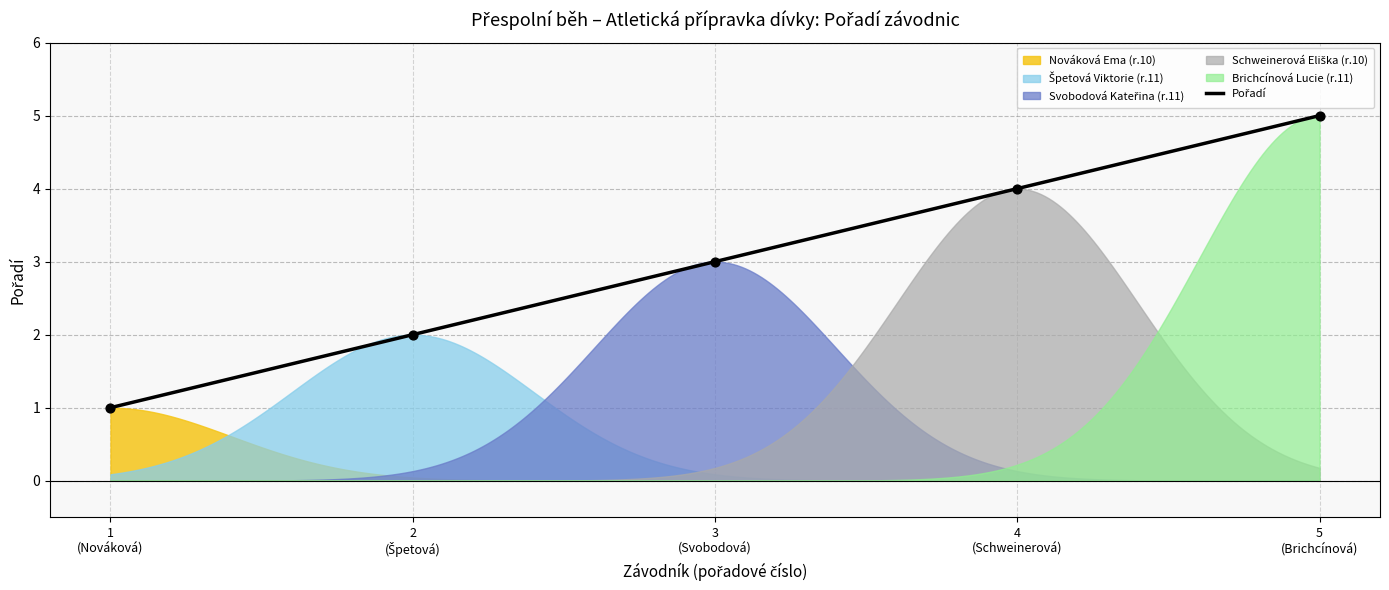

Between 4
(Schweinerová) and 1
(Nováková), which is larger?

4
(Schweinerová)